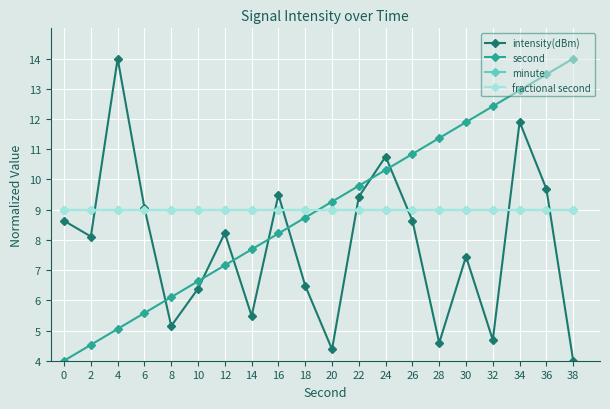

Does the chart have visible grid lines?

Yes